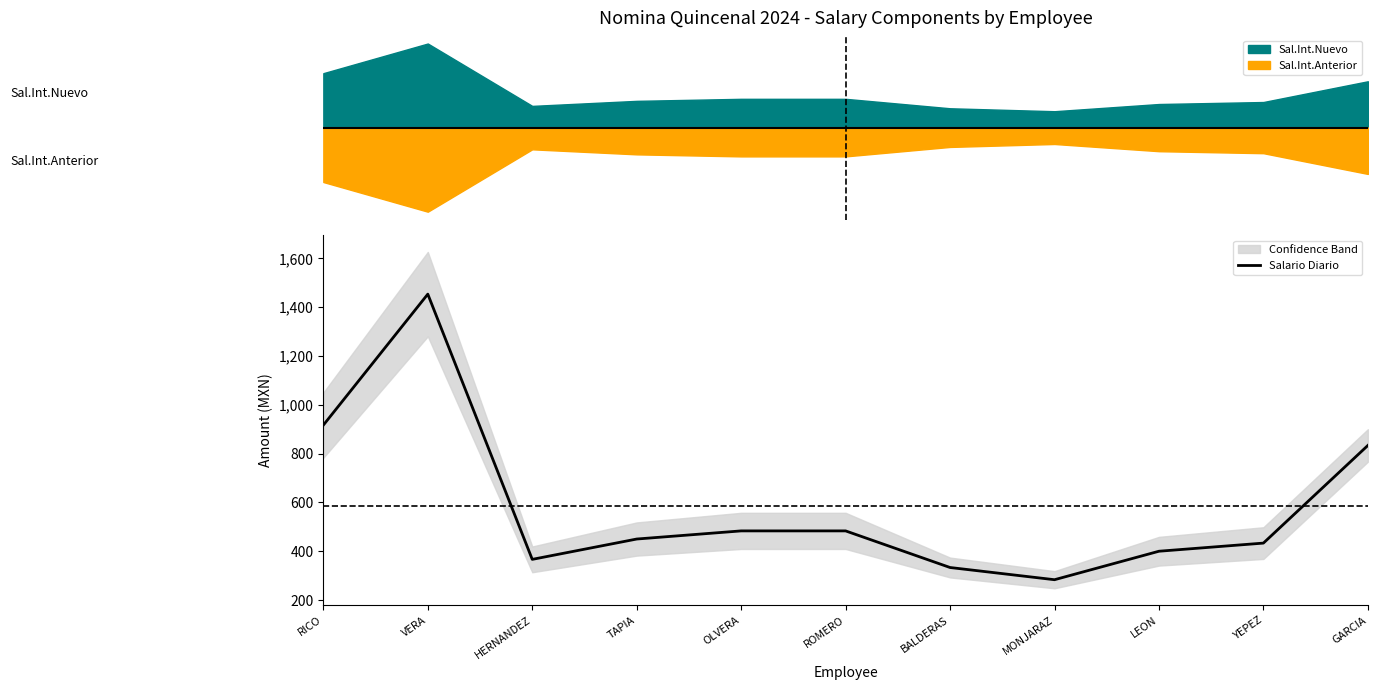

At which label is the value closest to 868?

GARCIA